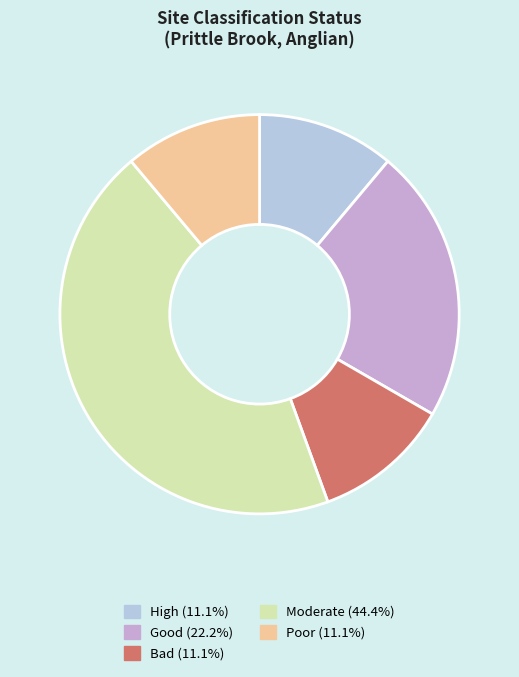

Is there any slice that represents more than half of the pie?

No